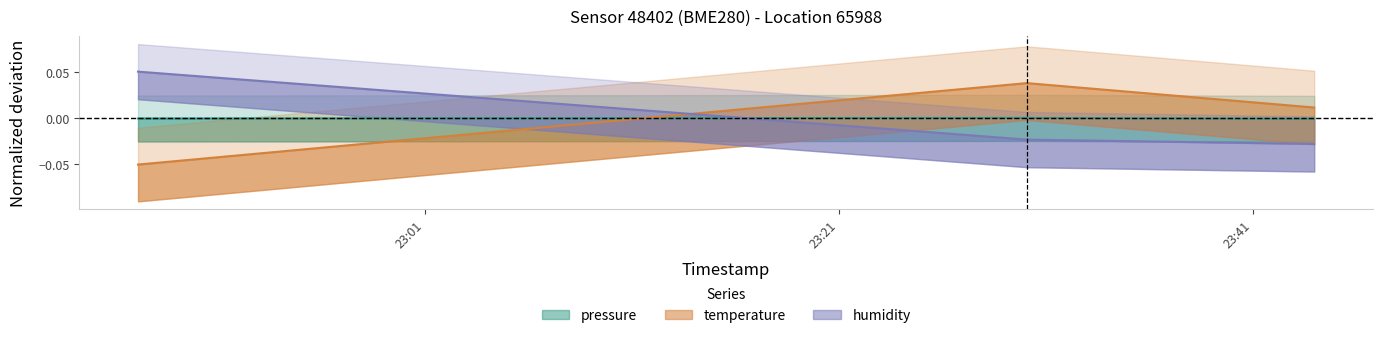

What is the label of the 1st point from the right?

2023-04-20T23:43:58